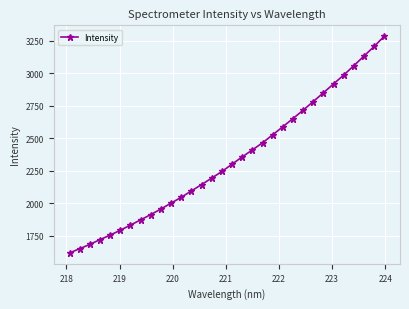

What is the difference between the maximum and minimum values?

1667.8